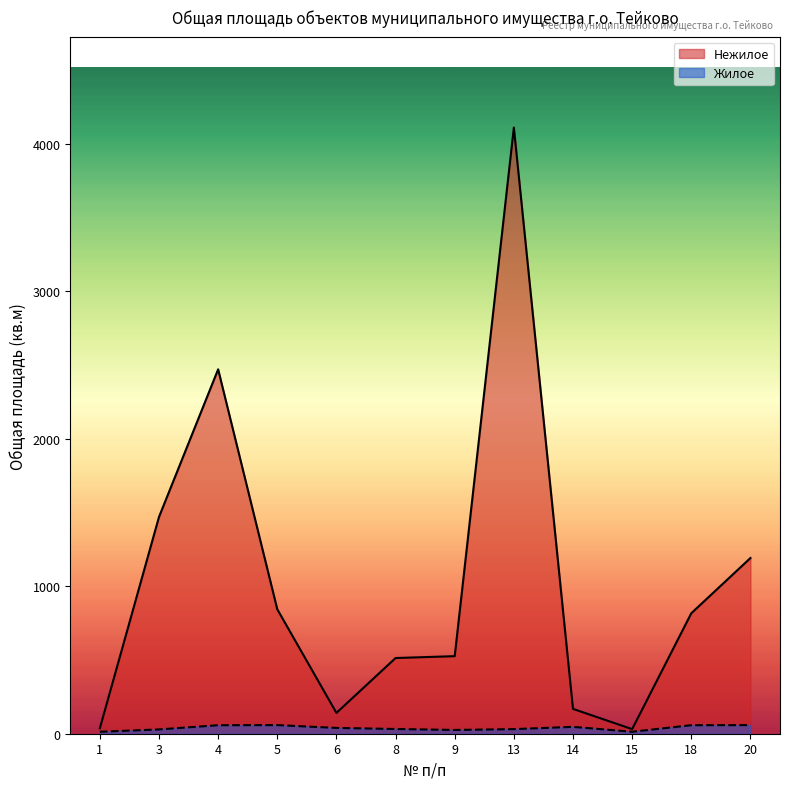

List the labels in order of Жилое value, largest first.

5, 20, 4, 18, 14, 6, 8, 13, 3, 9, 1, 15